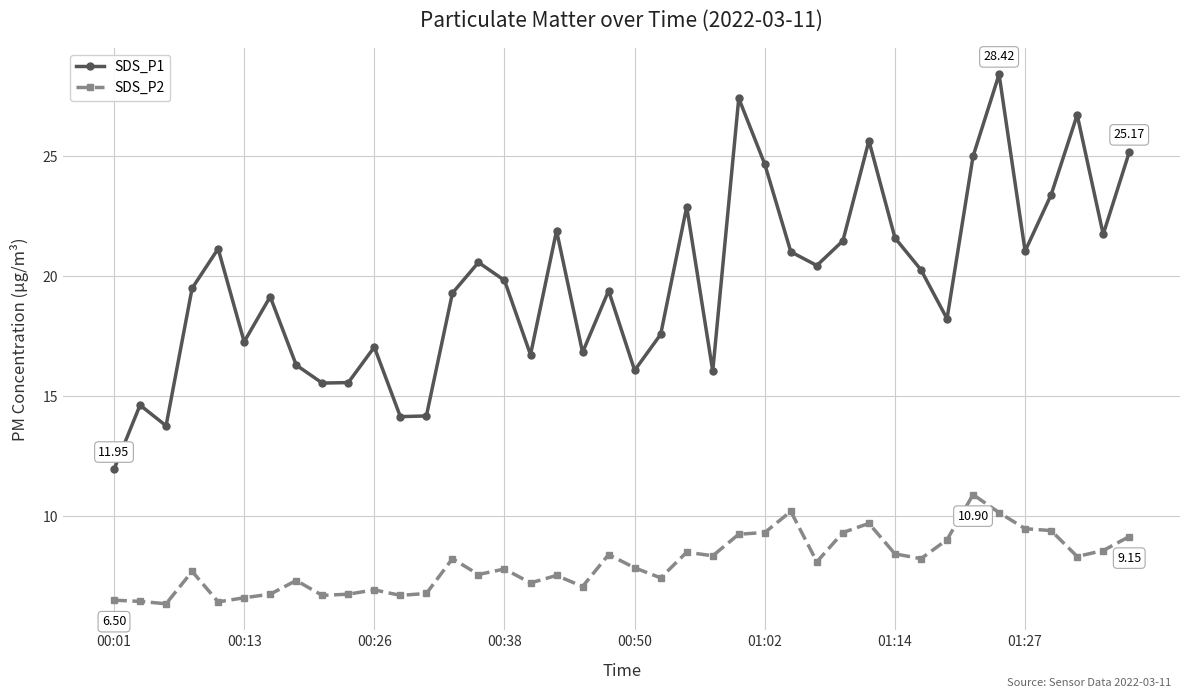

Rank the series by their maximum value, from highest to lowest.

SDS_P1, SDS_P2